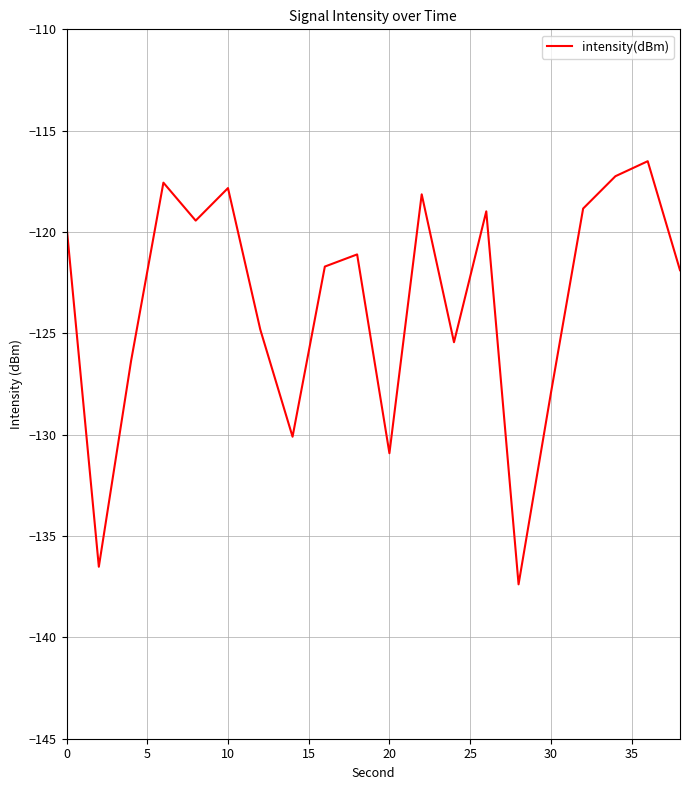

True or false: the data has more than 1 interior local peaks.

True